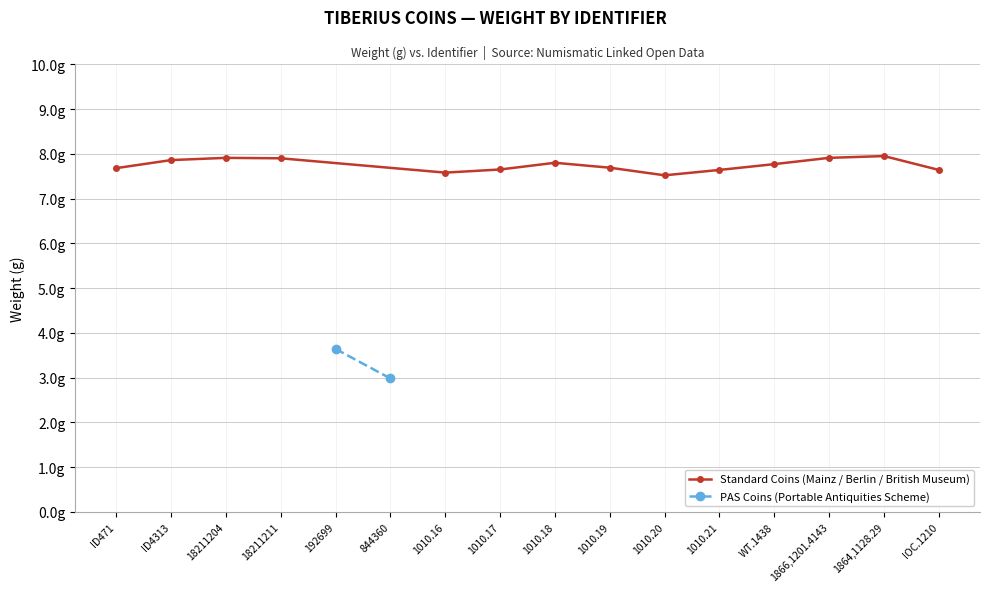

Rank the categories by value from lowest to highest.

844360, 192699, 1010.20, 1010.16, 1010.21, IOC.1210, 1010.17, ID471, 1010.19, WT.1438, 1010.18, ID4313, 18211211, 18211204, 1866,1201.4143, 1864,1128.29